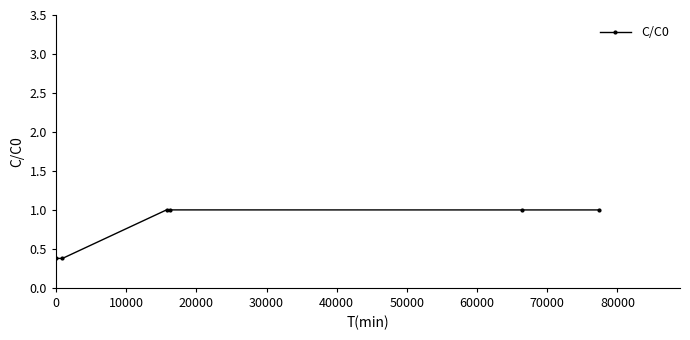

What is the maximum value shown in the chart?

1.0